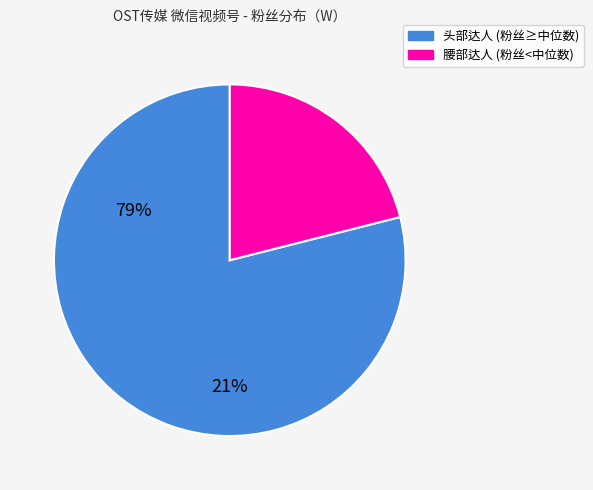

Is there a majority slice in this chart?

Yes